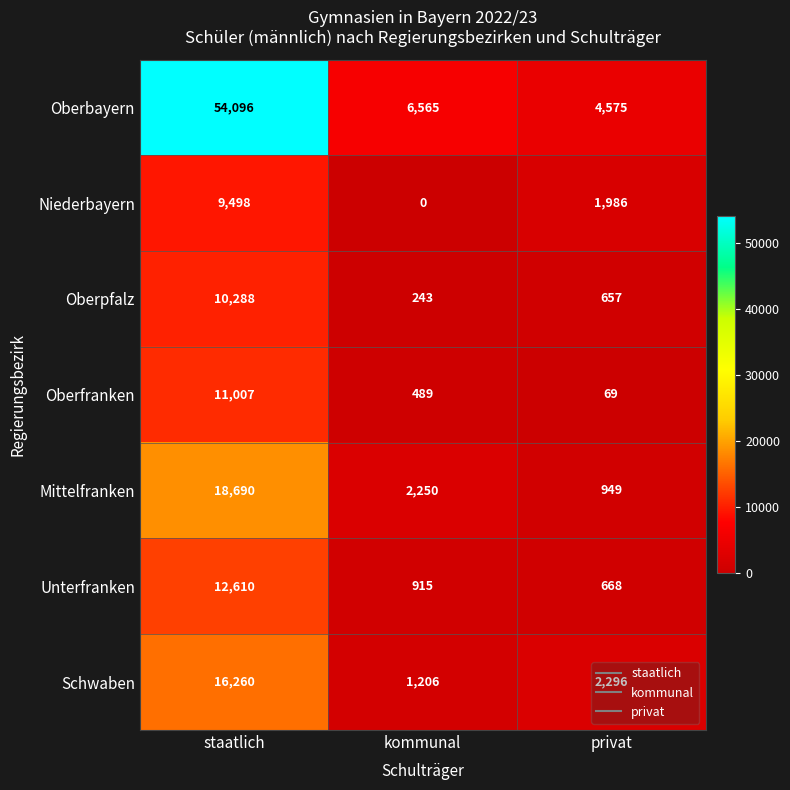

True or false: Schwaben has a value of 1175 at privat.

False